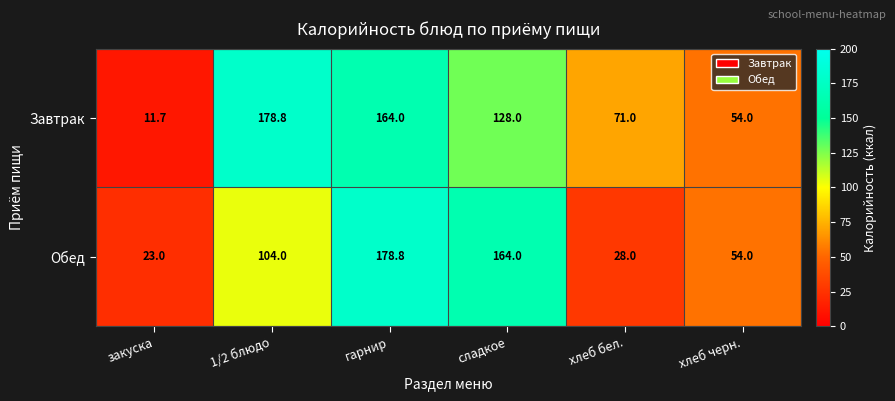

What is the smallest value displayed?

11.7